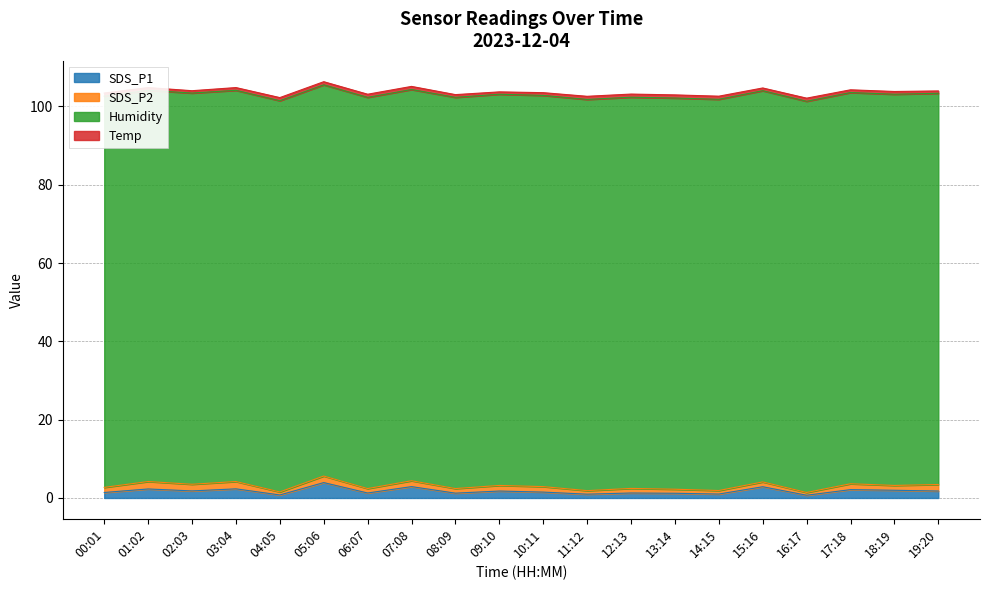

After their last crossing, which series has the higher values: SDS_P2 or Temp?

SDS_P2